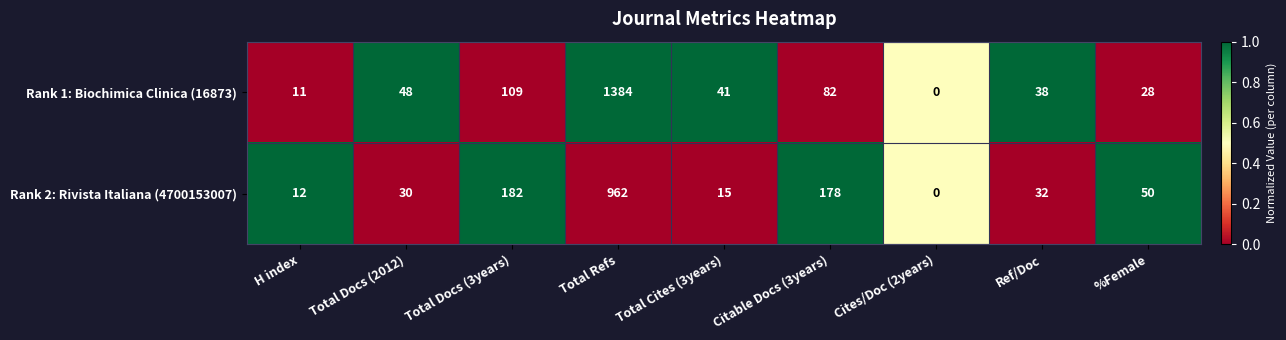

Which category has the lowest value across all series?

Cites/Doc (2years)